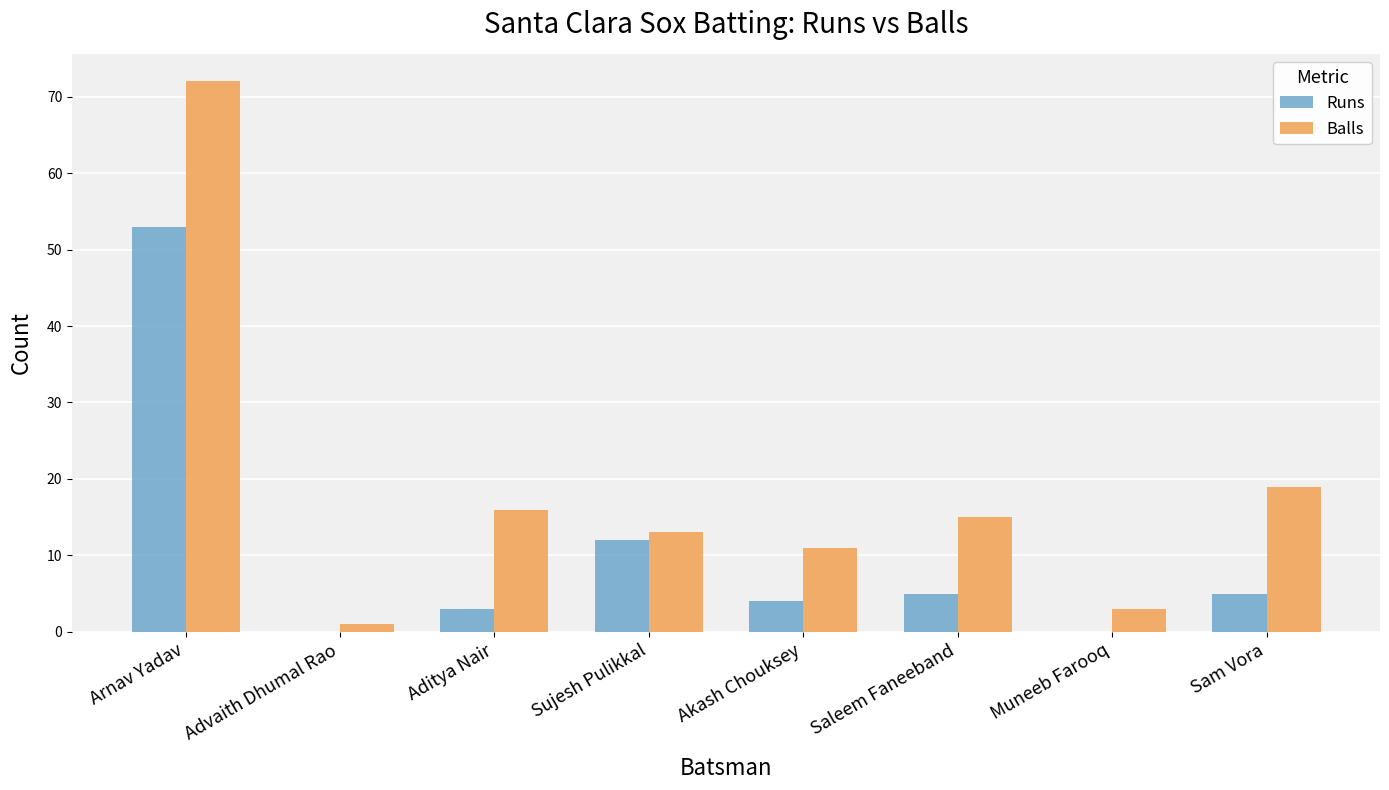

Which label corresponds to the largest value in the chart?

Arnav Yadav